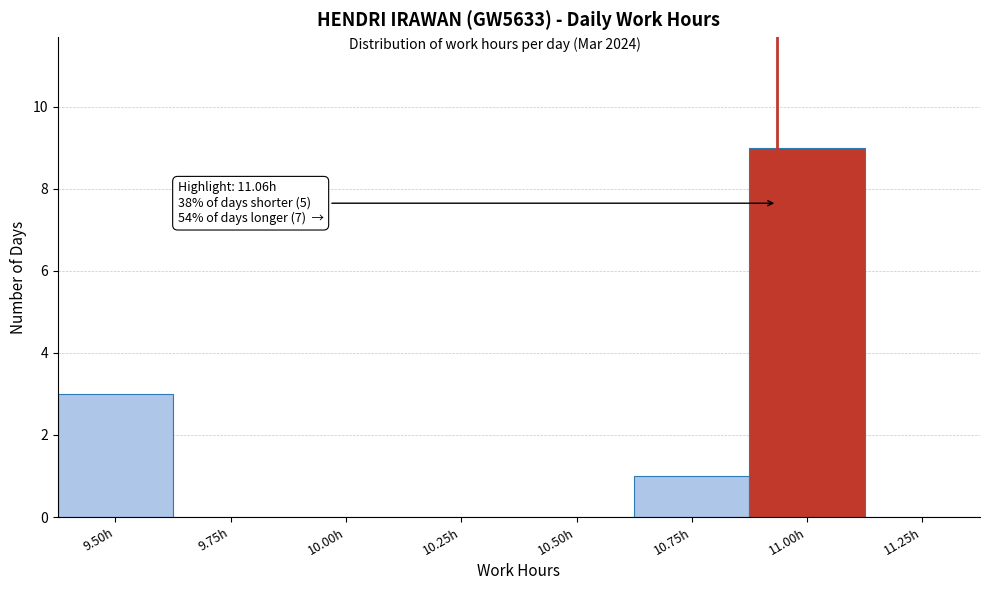

Reading right to left, list all the values displayed in this chart.

11.25h=0	11.00h=9	10.75h=1	10.50h=0	10.25h=0	10.00h=0	9.75h=0	9.50h=3